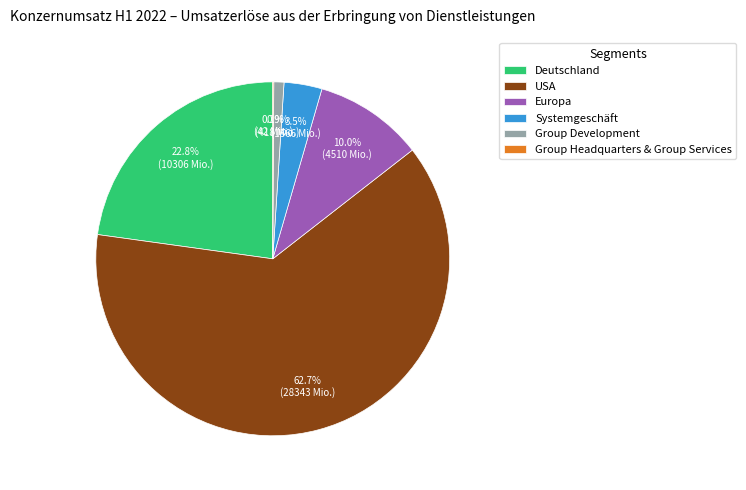

Do Group Development and Europa together represent more than half of the pie?

No